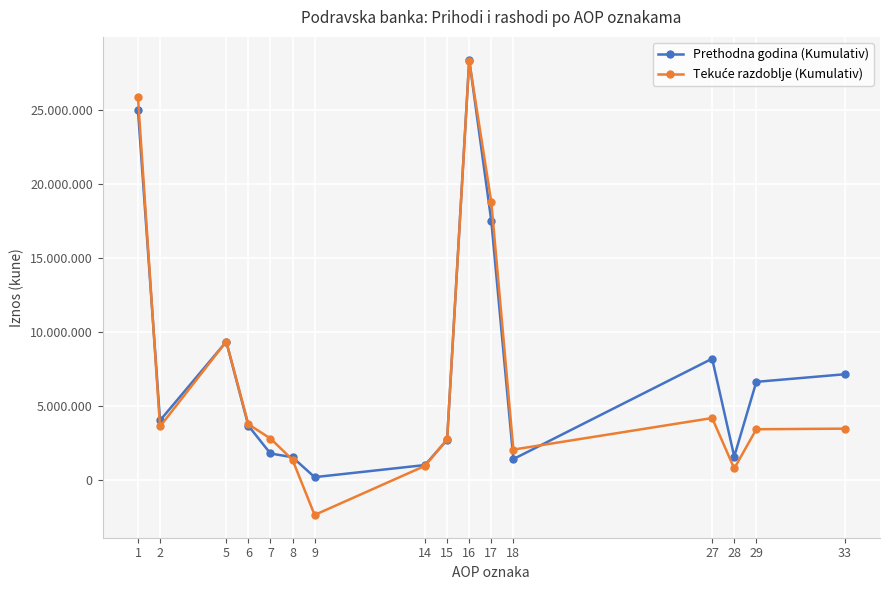

Where does the Prethodna godina (Kumulativ) series first go above 4002435?

1